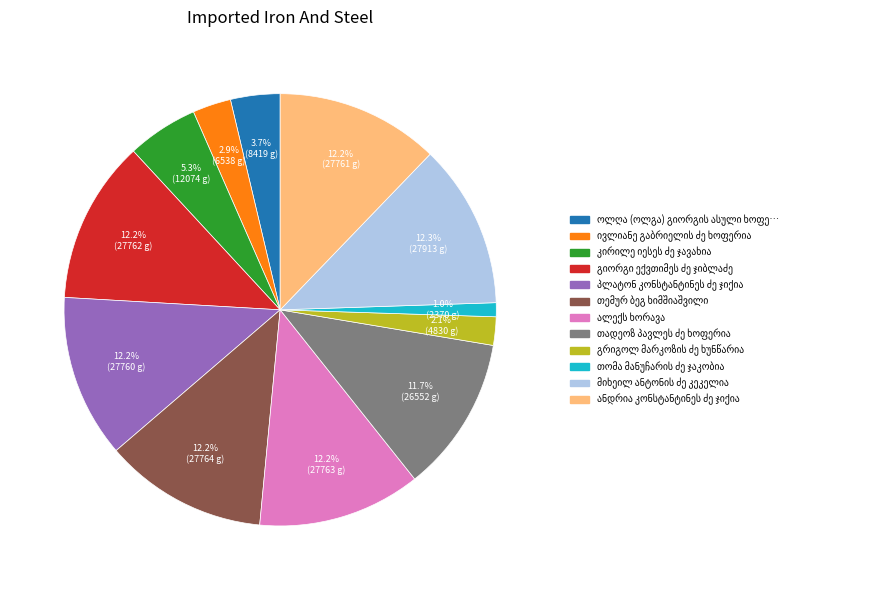

Is there a majority slice in this chart?

No